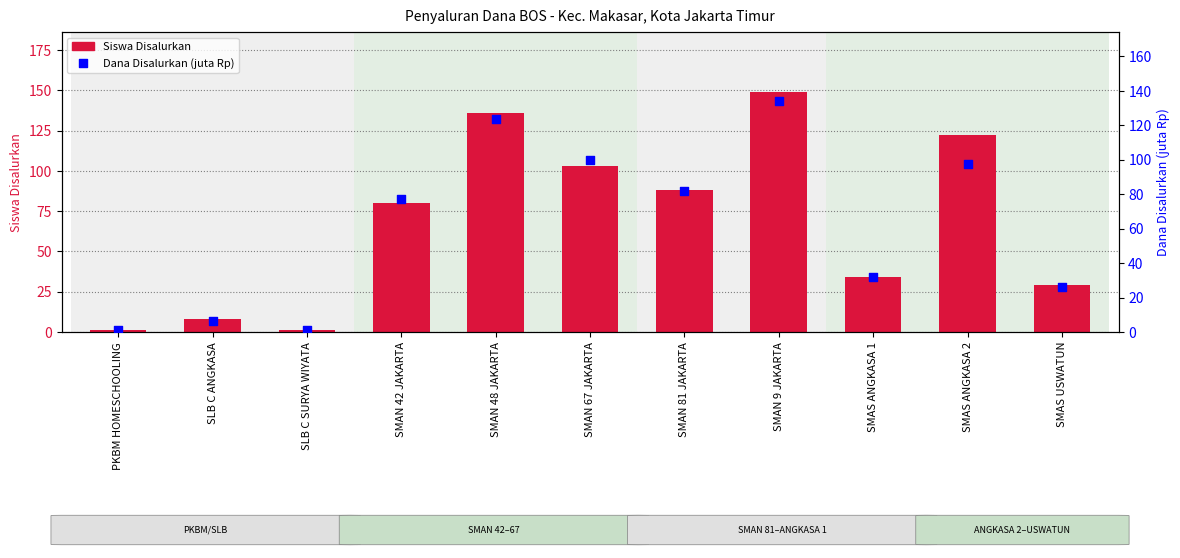

At how many categories does at least one series exceed 3?

9